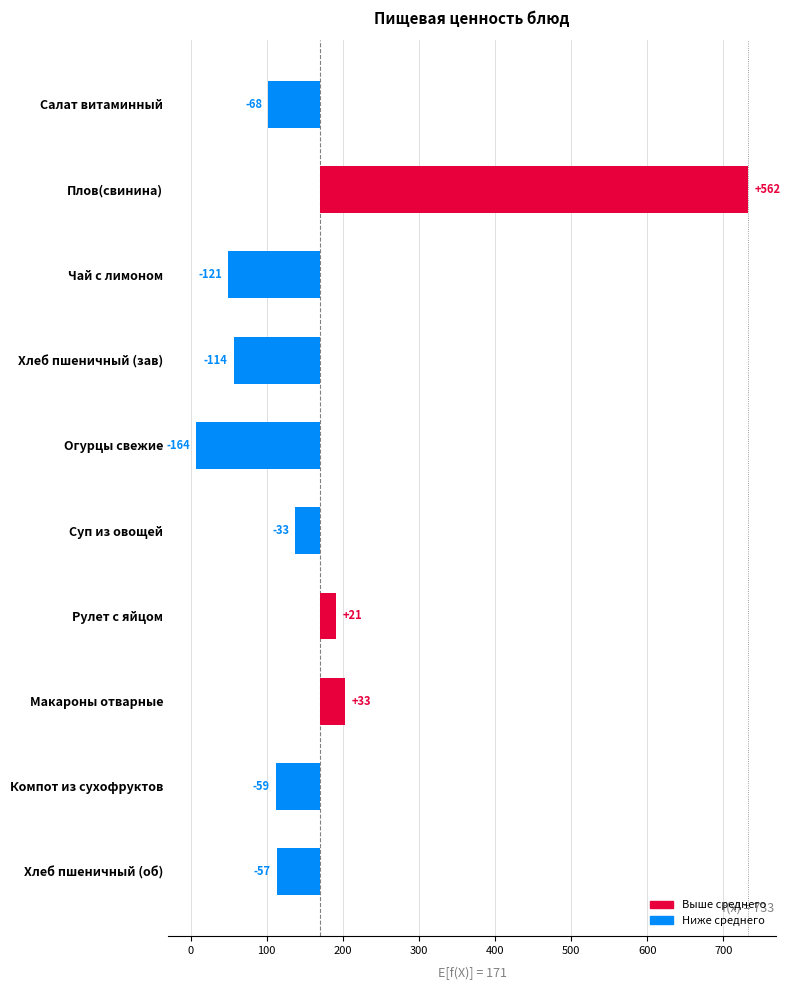

How many bars are there in total?

10